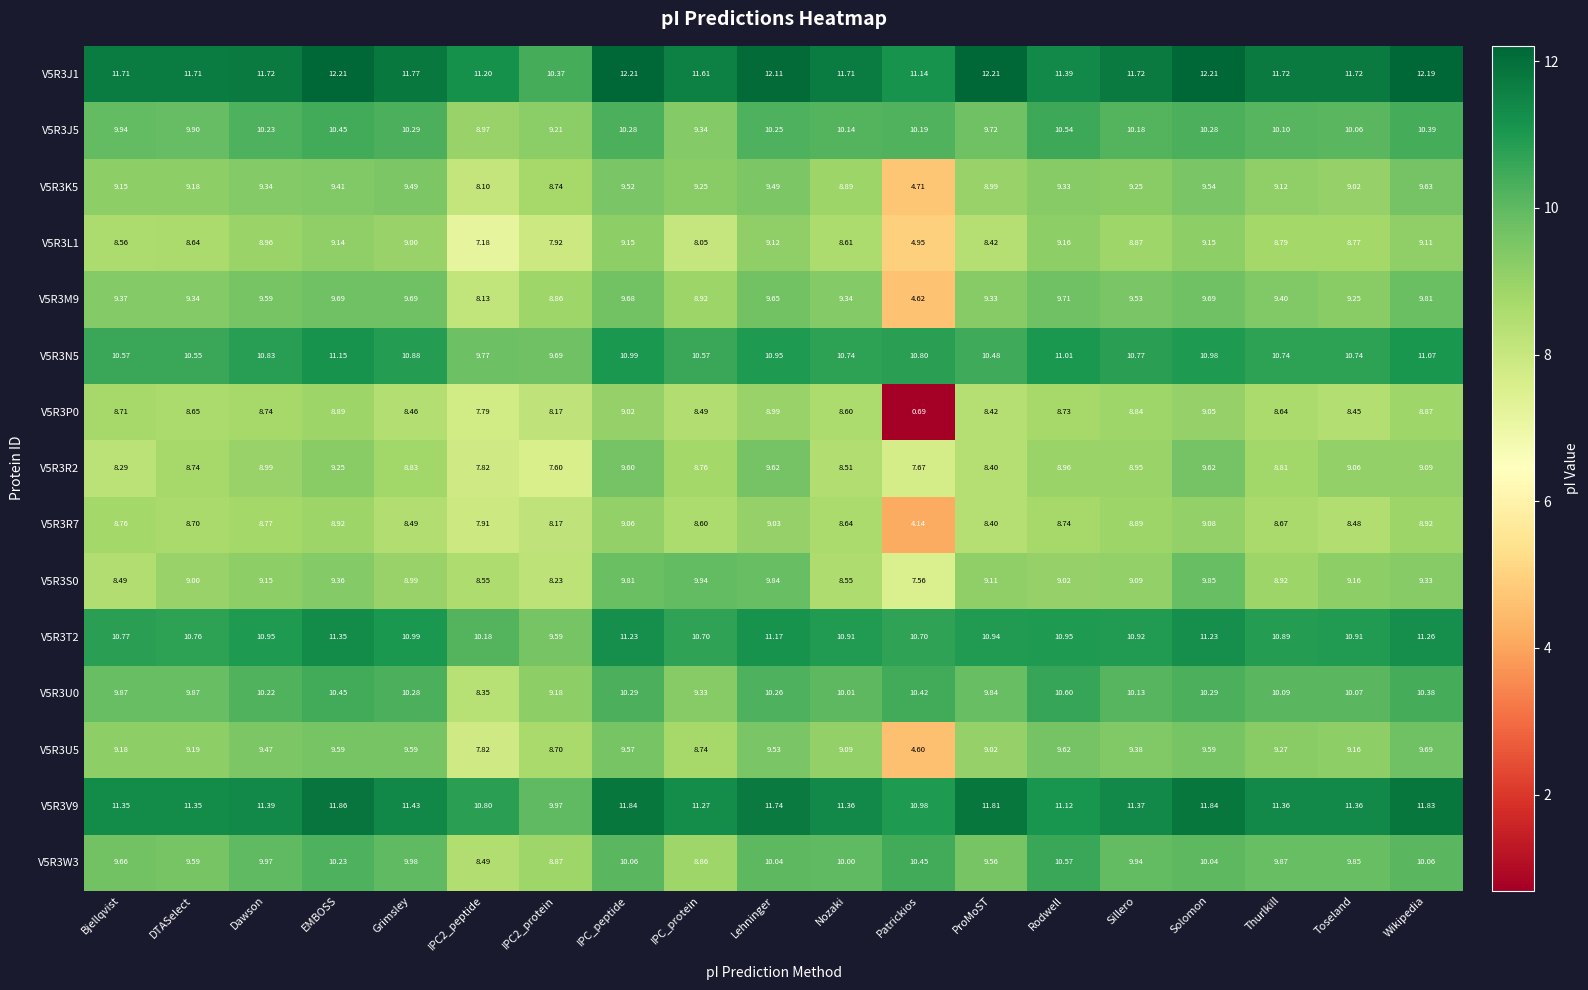

At which label does V5R3U5 first exceed 9?

Bjellqvist